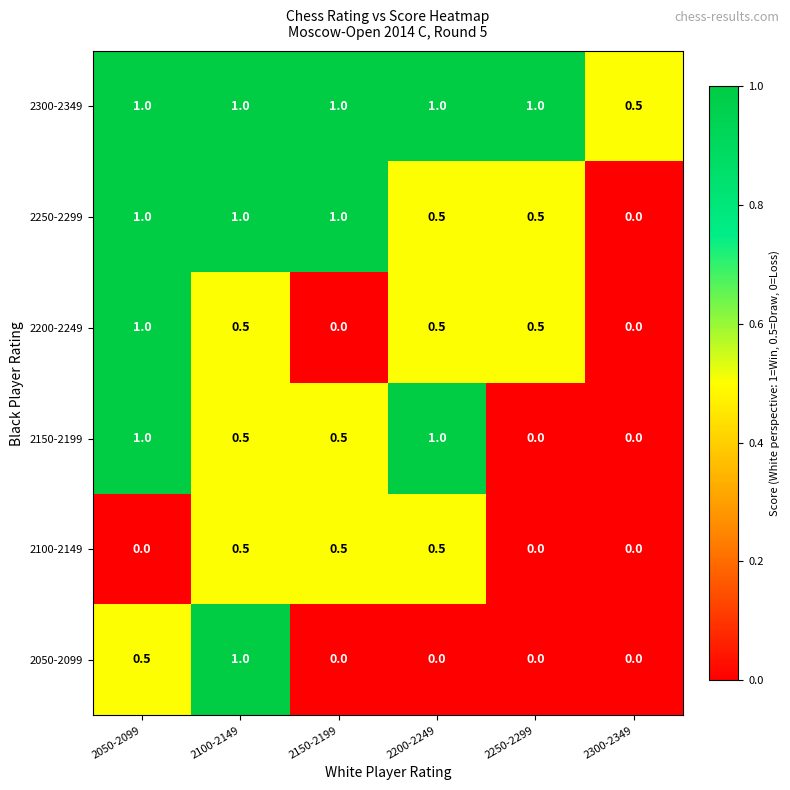

Which series has the largest total across all categories?

2300-2349